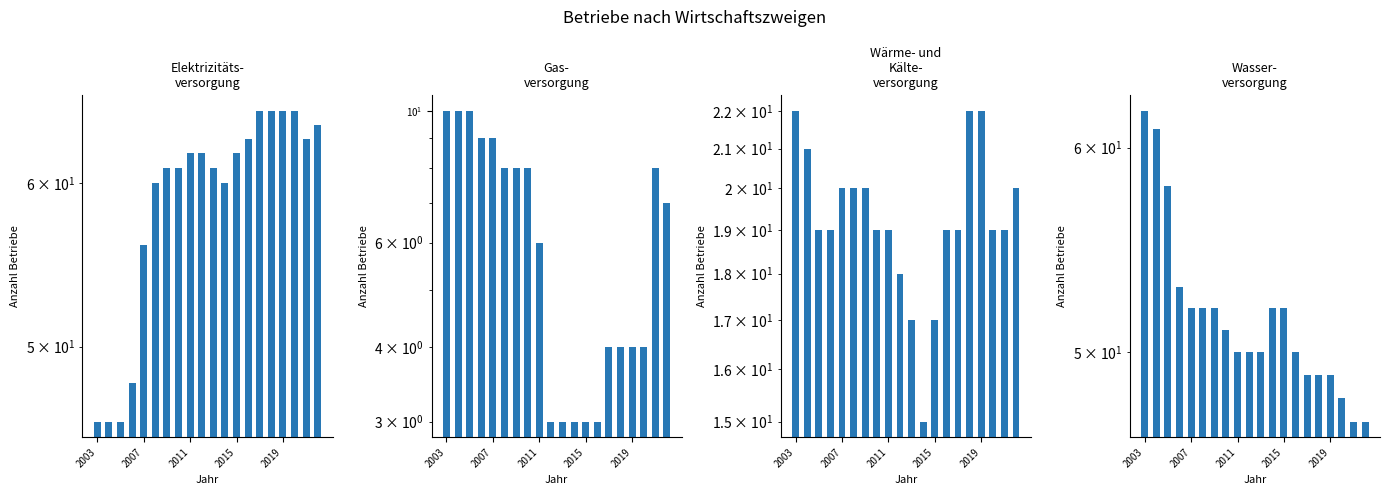

What is the sum of all Elektrizitaetsversorgung values?

1181